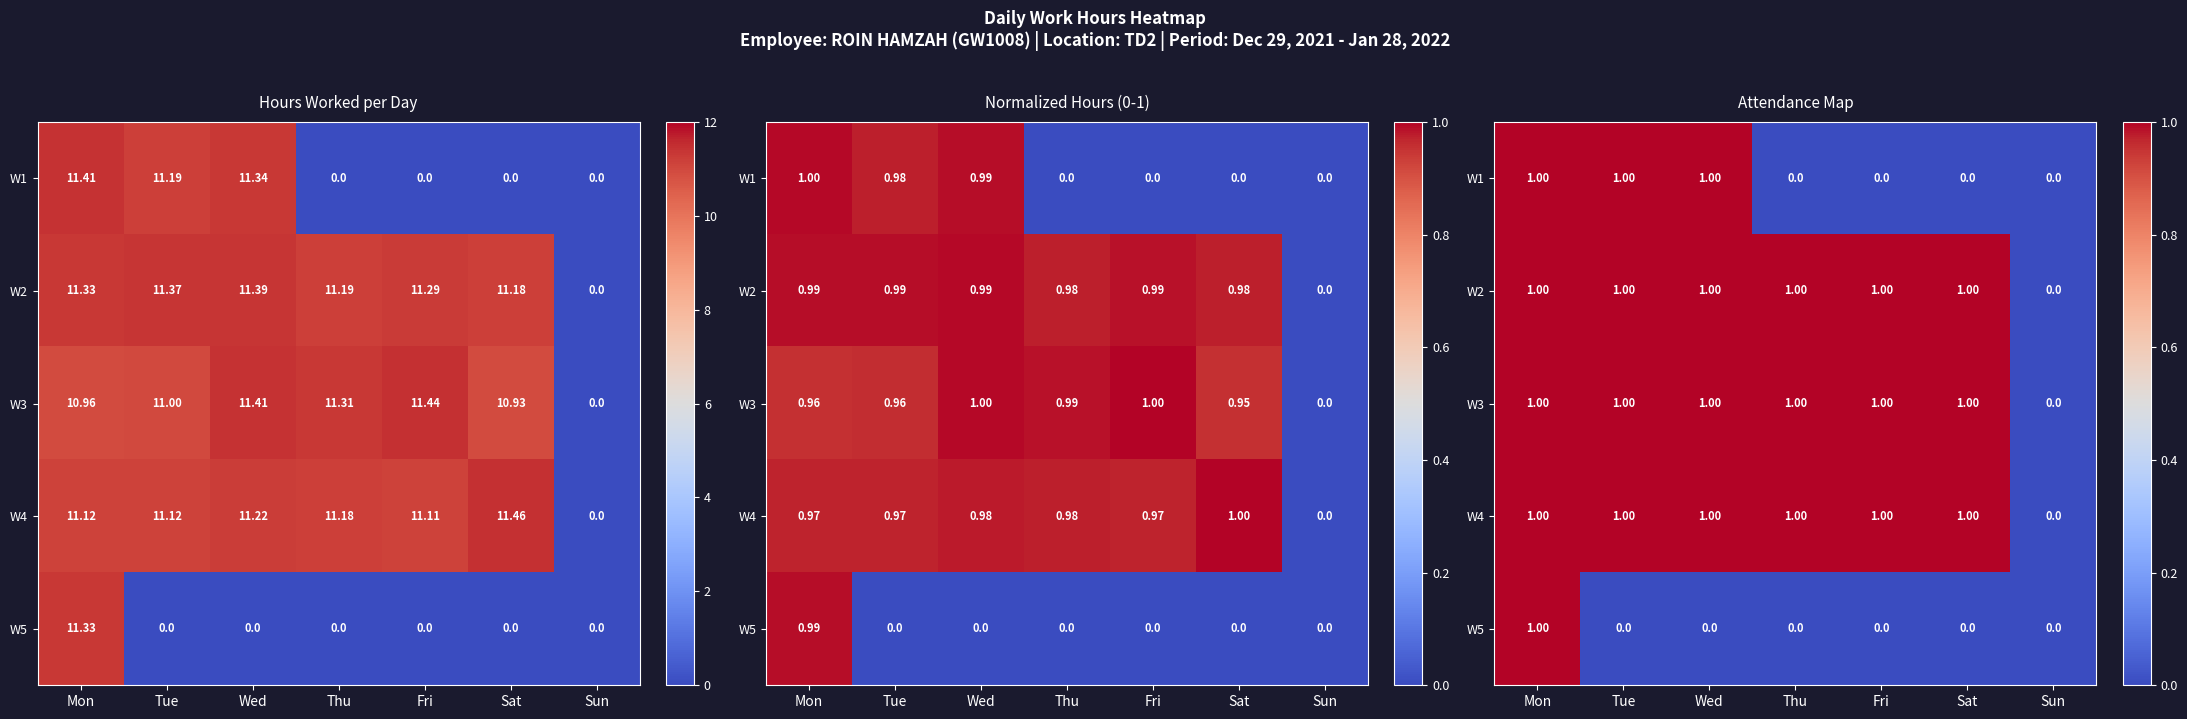

Is it true that W1 equals 2 at Tue?

False